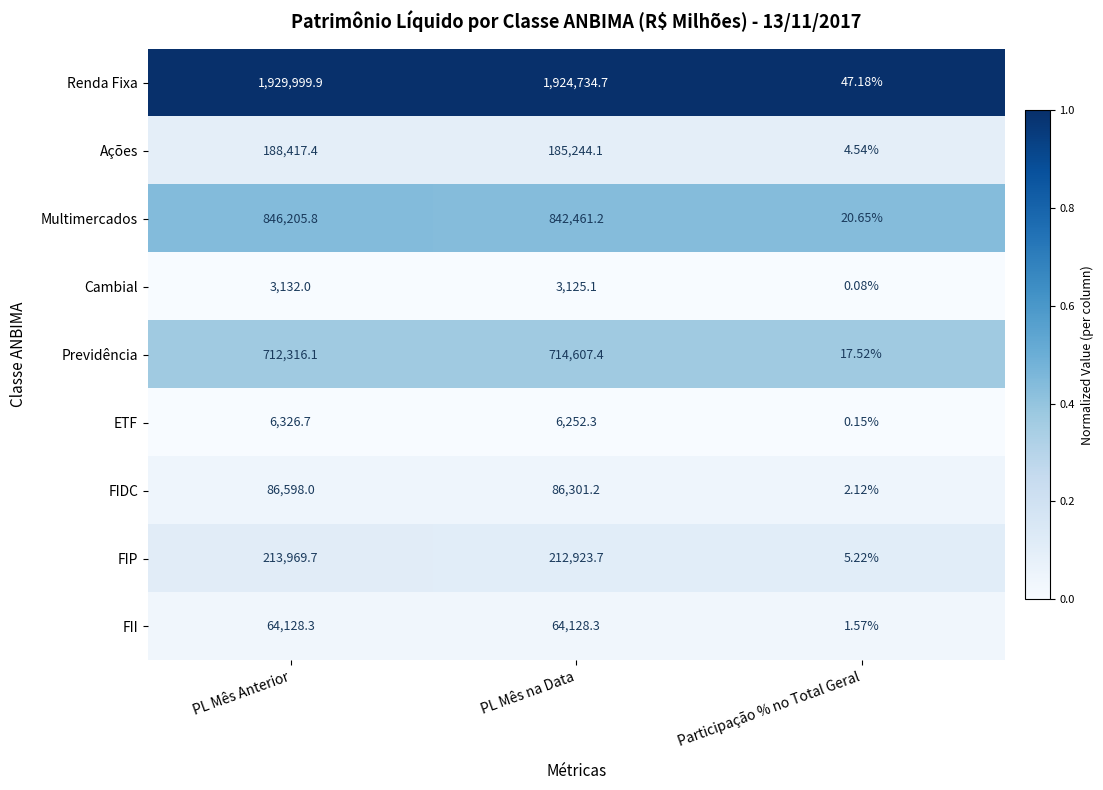

What is the greatest value displayed?

1929999.9